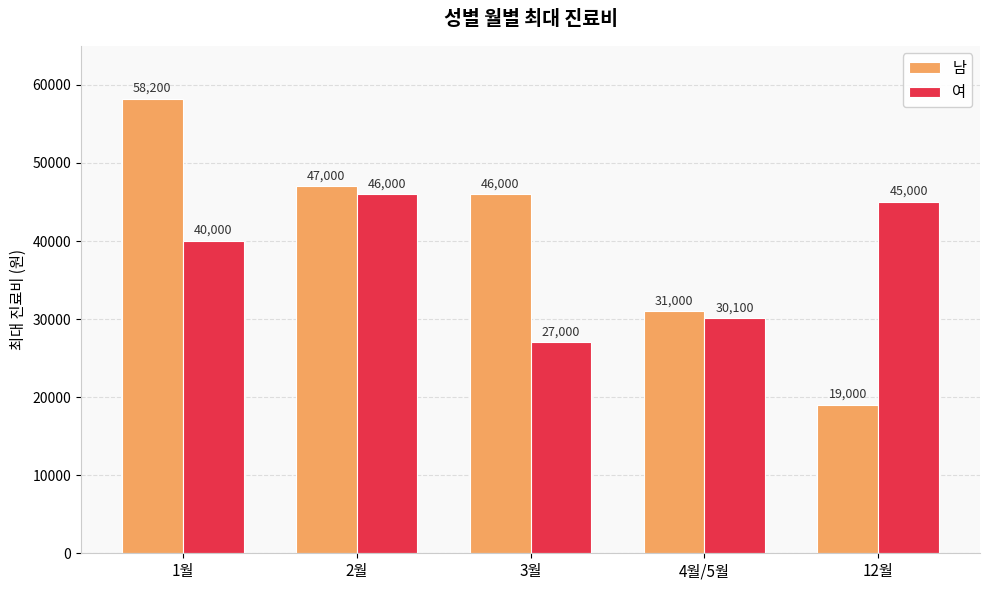

How many series are shown in this chart?

2